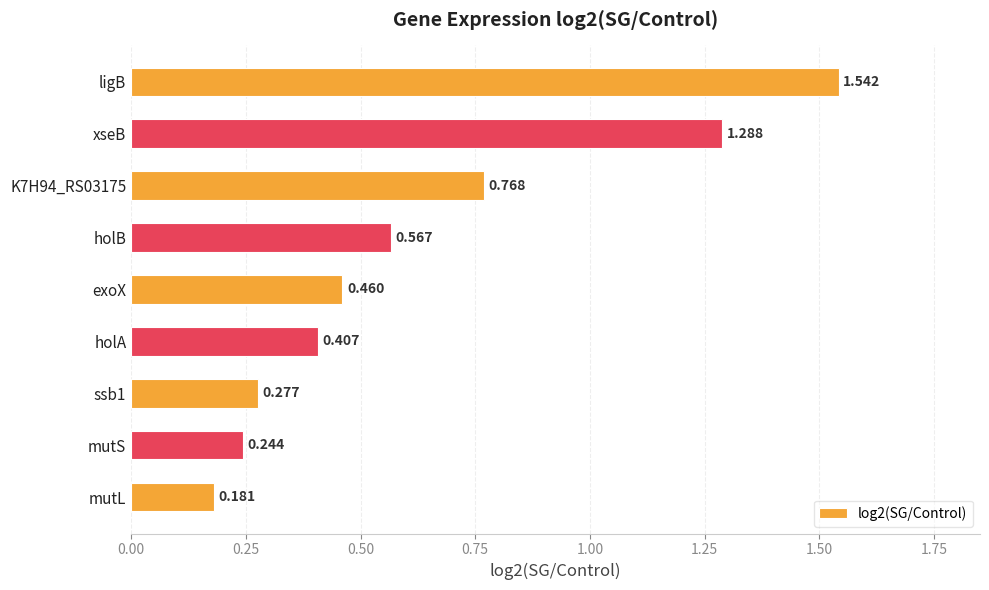

Rank the categories by value from highest to lowest.

ligB, xseB, K7H94_RS03175, holB, exoX, holA, ssb1, mutS, mutL